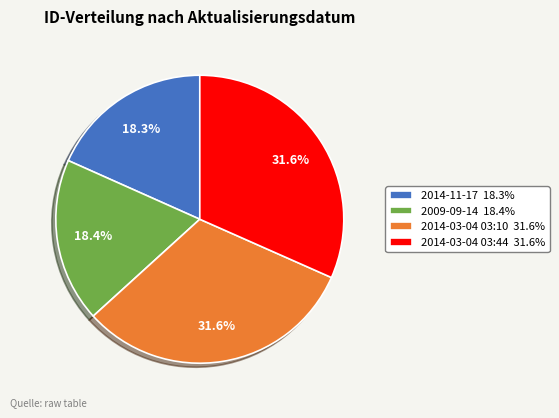

Is it true that 2014-03-04 03:44 is 32% of the pie?

True